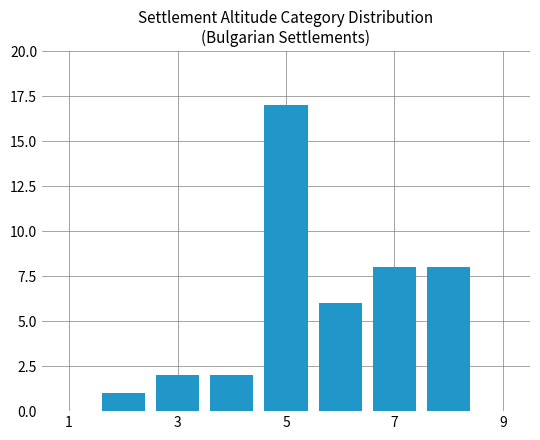

What is the difference between the maximum and minimum values?

16